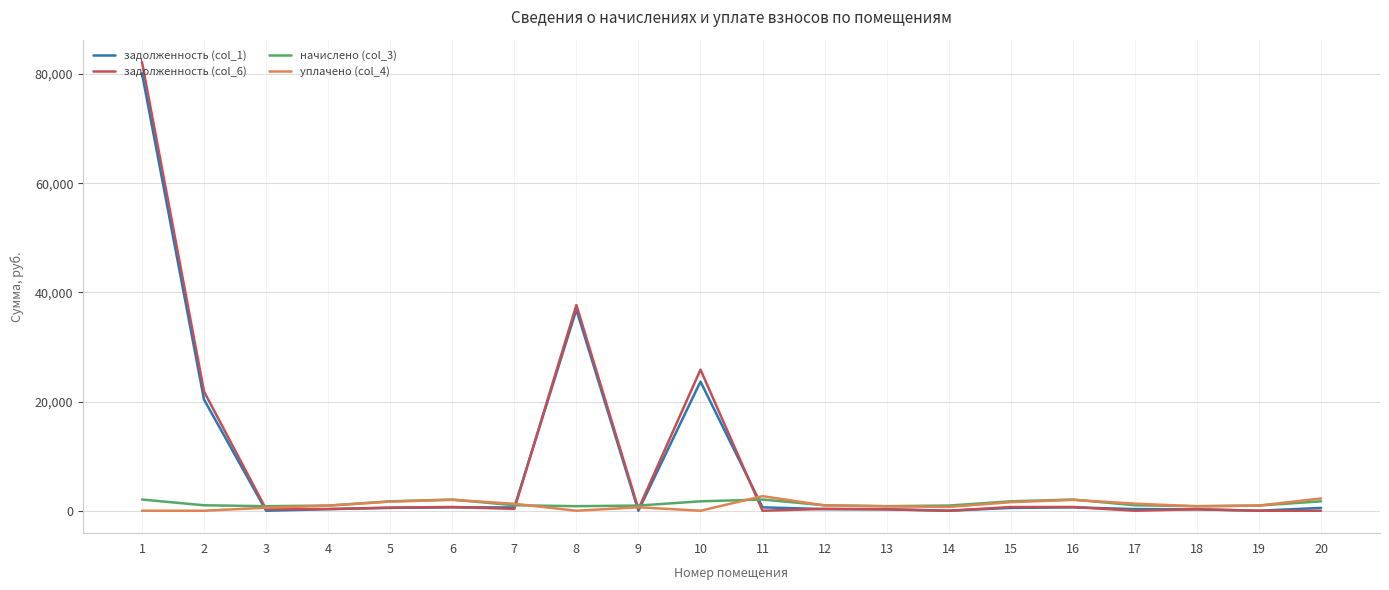

Which series has the widest spread of values?

задолженность (col_6)